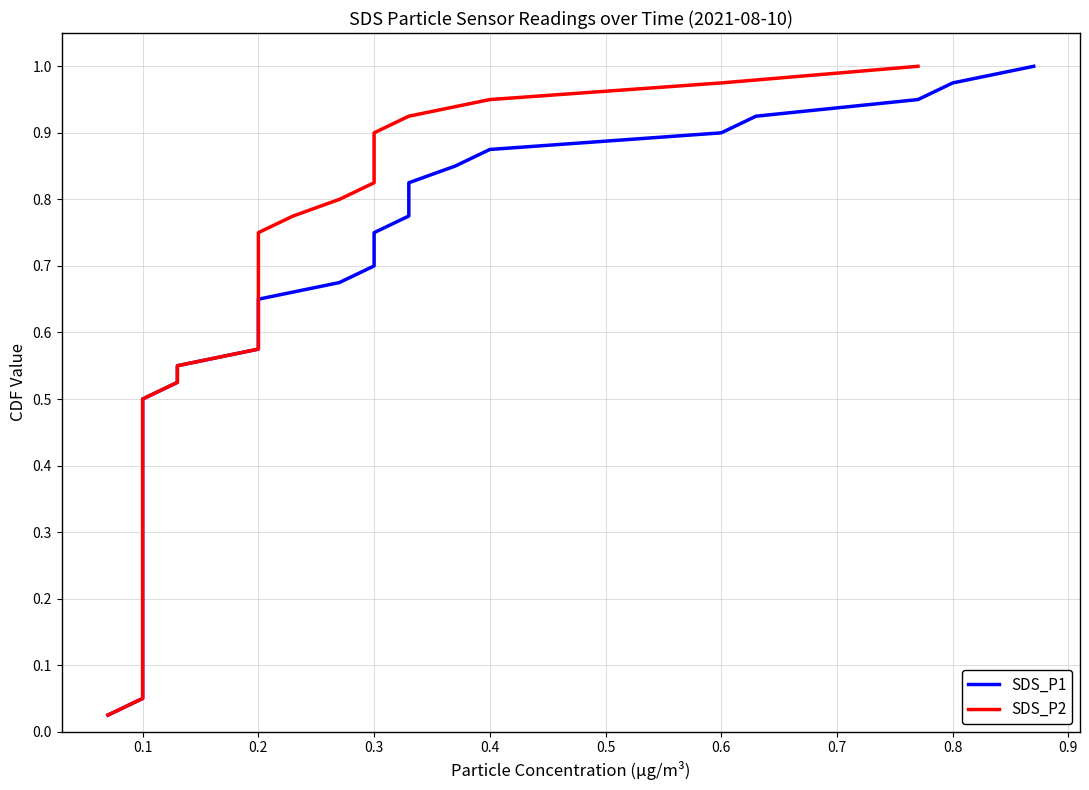

True or false: SDS_P2 and SDS_P1 intersect in this chart.

False